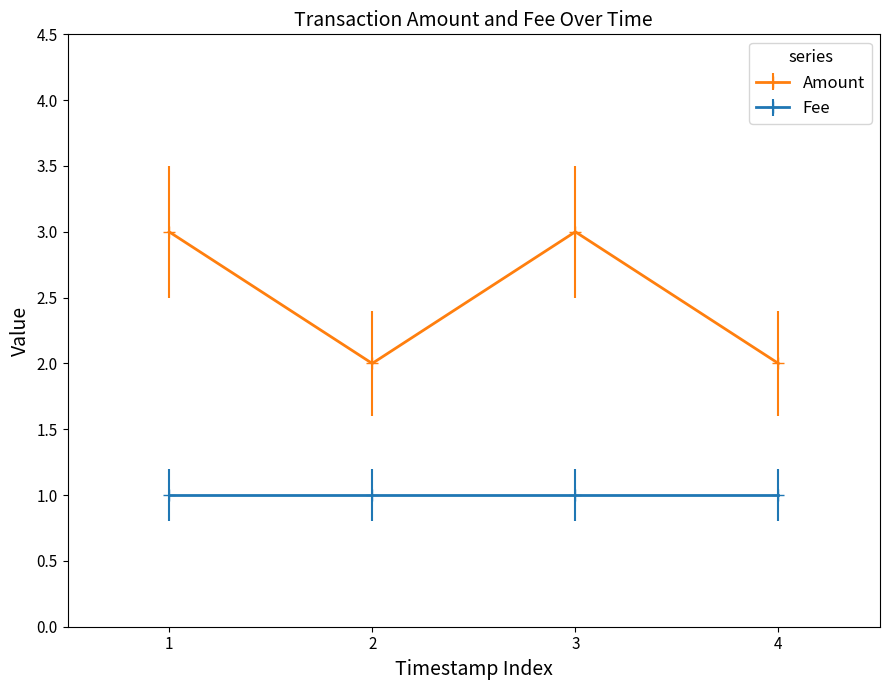

What is the greatest value displayed?

3